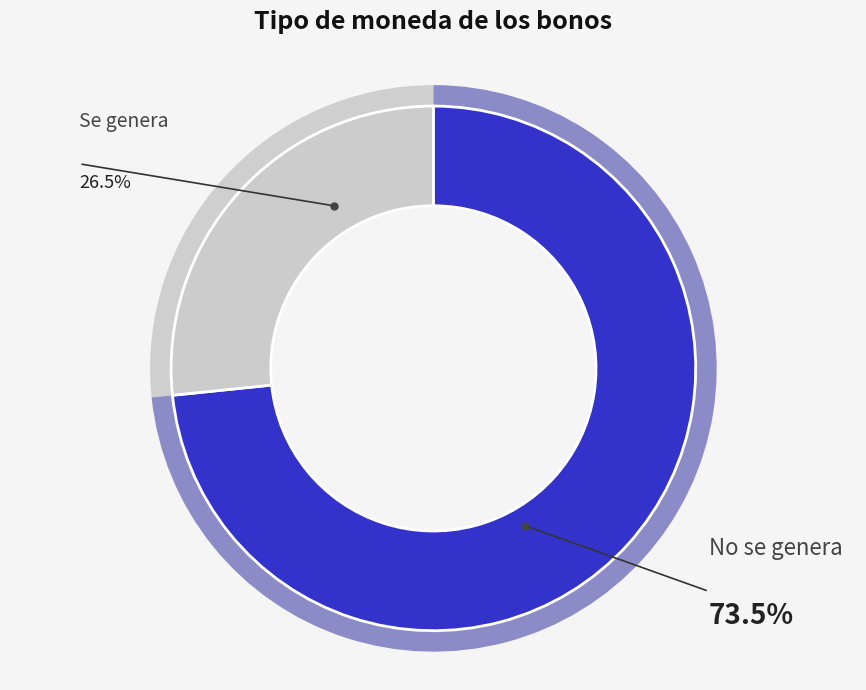

To the nearest percent, what is the difference between the No se genera and Se genera slice percentages?

47%